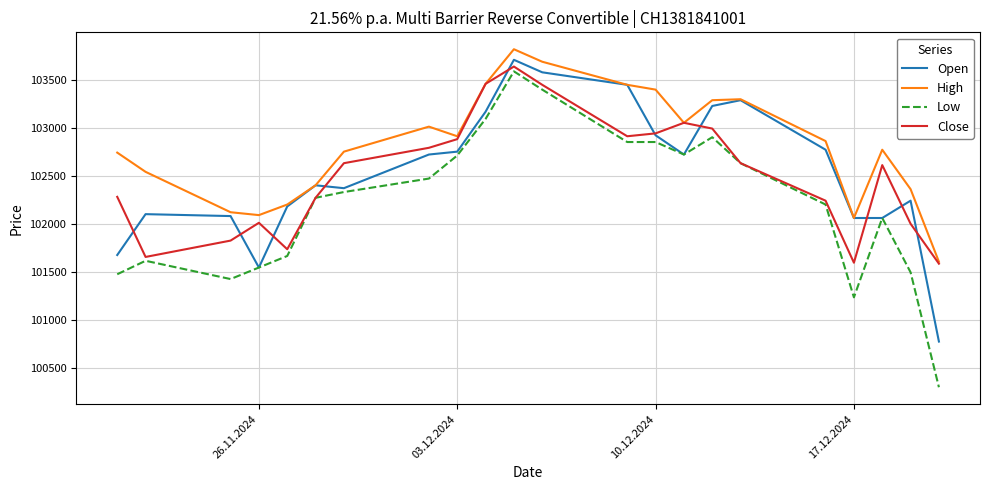

What is the greatest value displayed?

103815